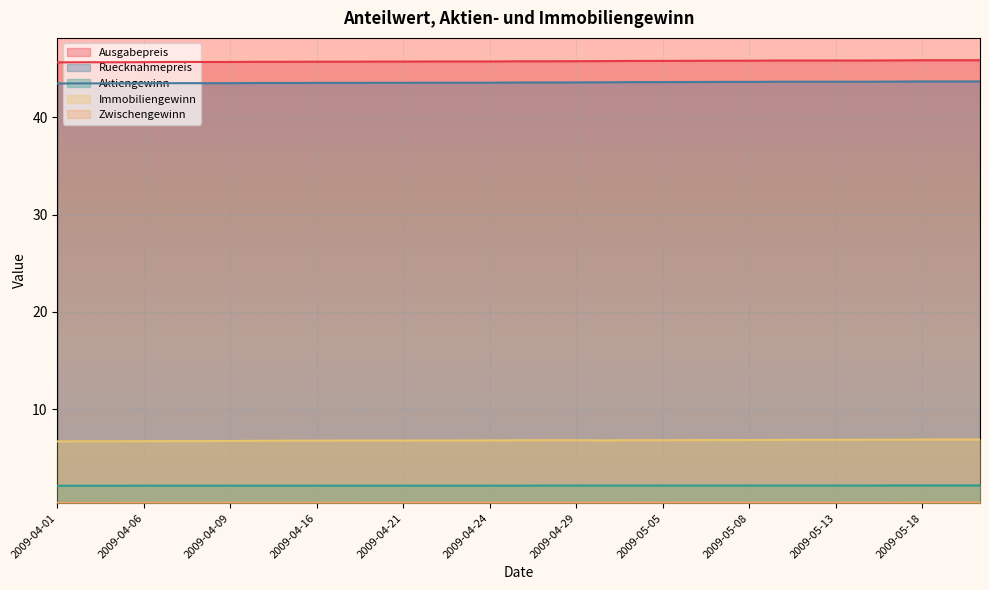

What is the label of the 22nd point from the right?

2009-04-20